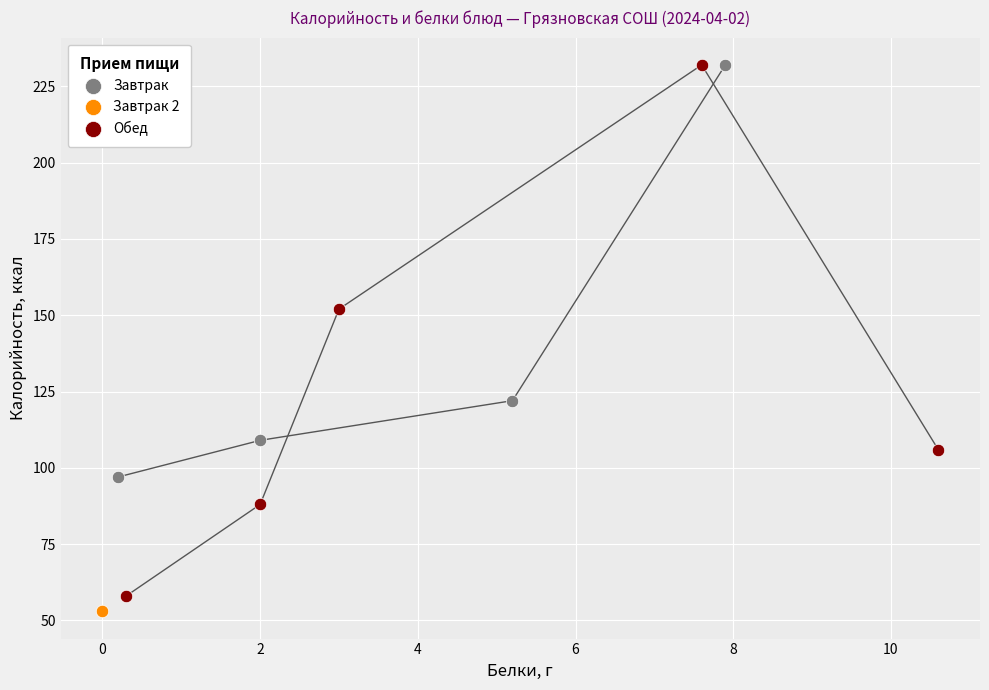

What are all the series names shown in the legend?

Завтрак, Завтрак 2, Обед